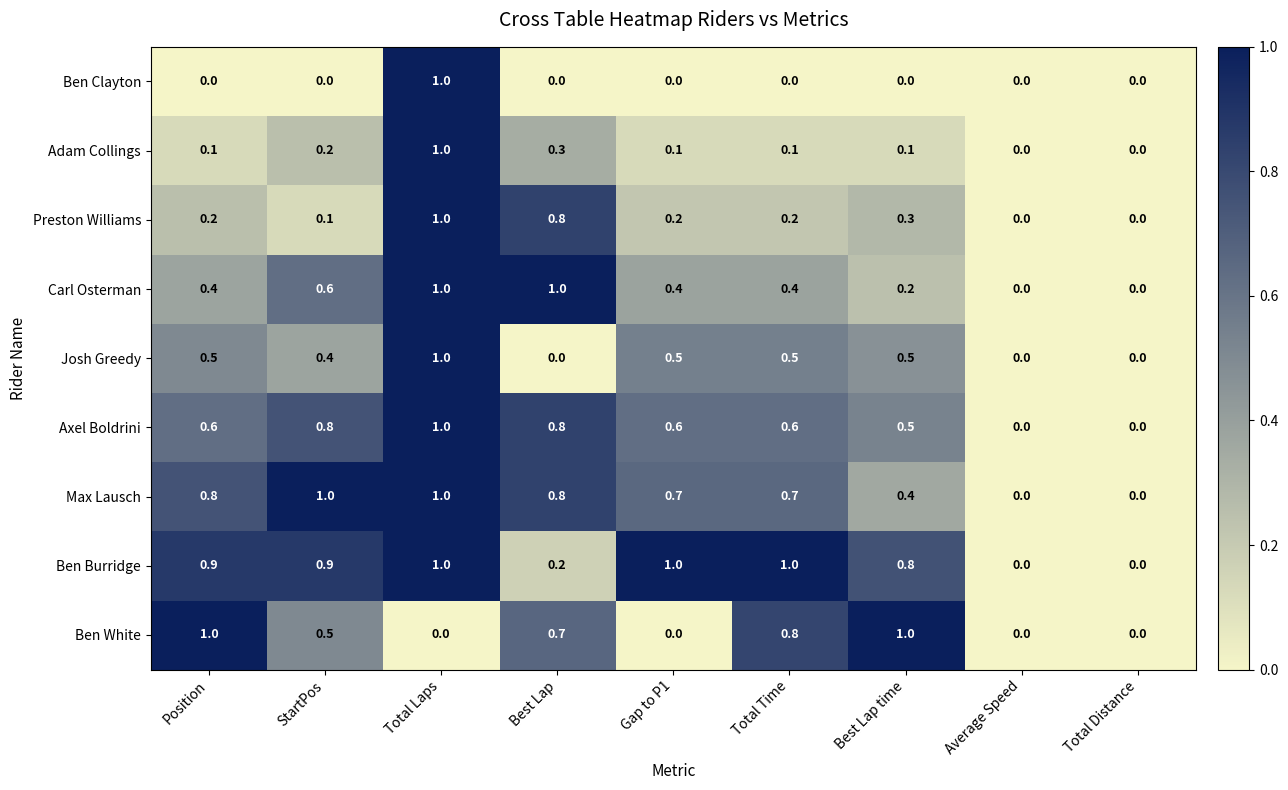

What is the highest value of the Ben White series?

1.0